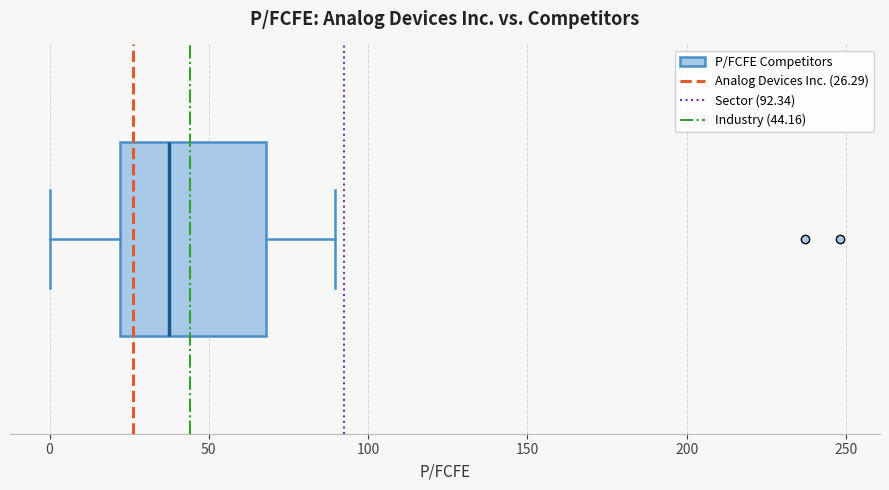

Transcribe this box plot: give where the median line is, the range the box spans, and where the two whiskers end, as read against the x-axis. The values are not printed on the chart, so give them approximately, as read against the axis.

median 40, box 20 to 70, whiskers 0 to 90